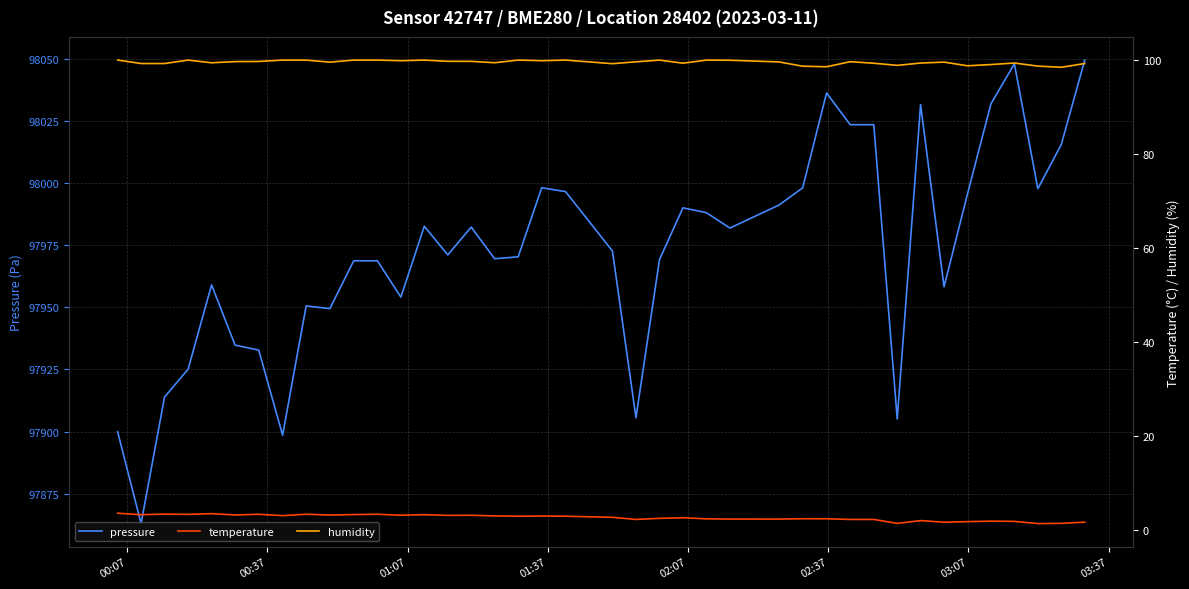

What is the minimum value for pressure?

97862.9